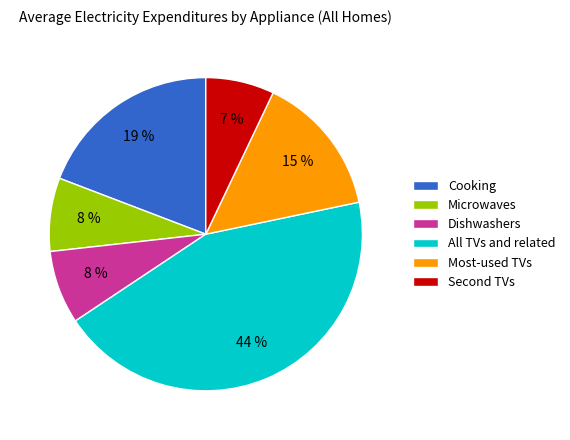

Between Most-used TVs and Dishwashers, which is larger?

Most-used TVs